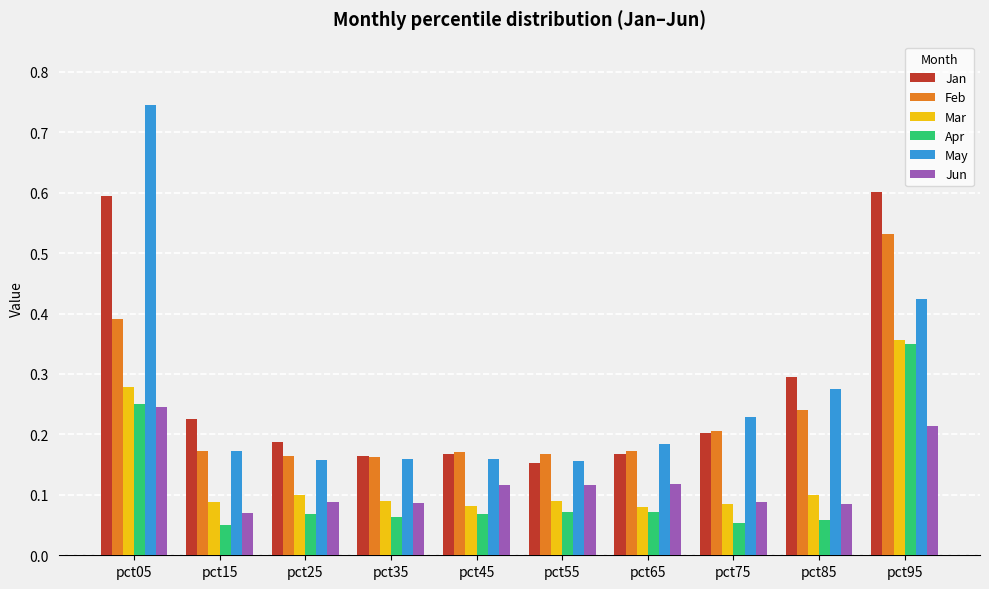

Is it true that Feb equals 0.2 at pct25?

True